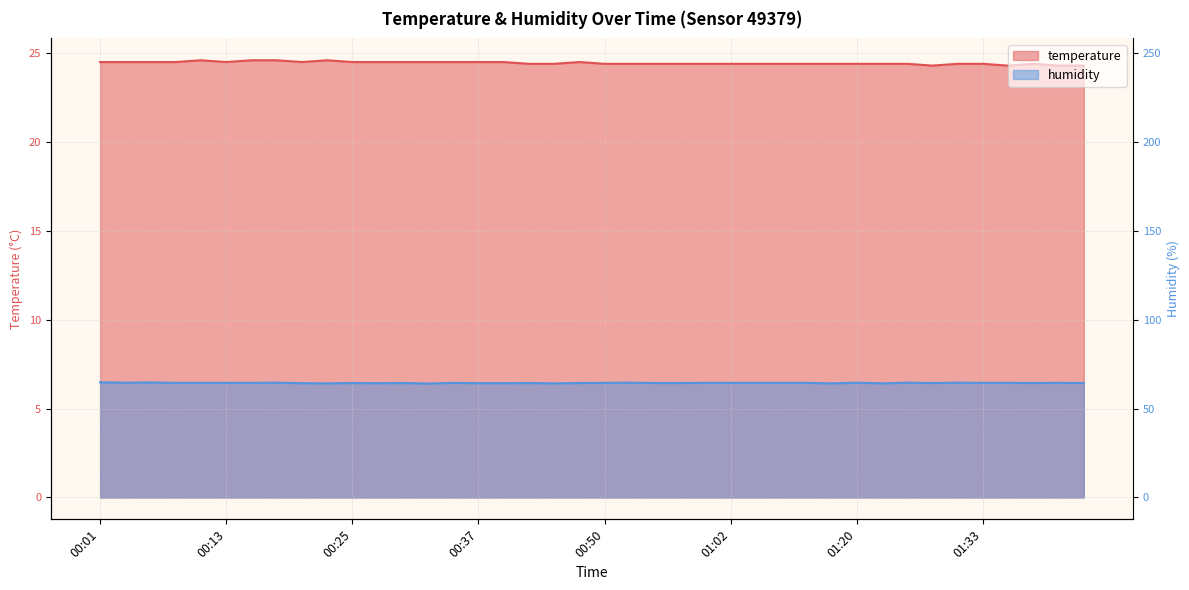

How many data points does each series have?

40